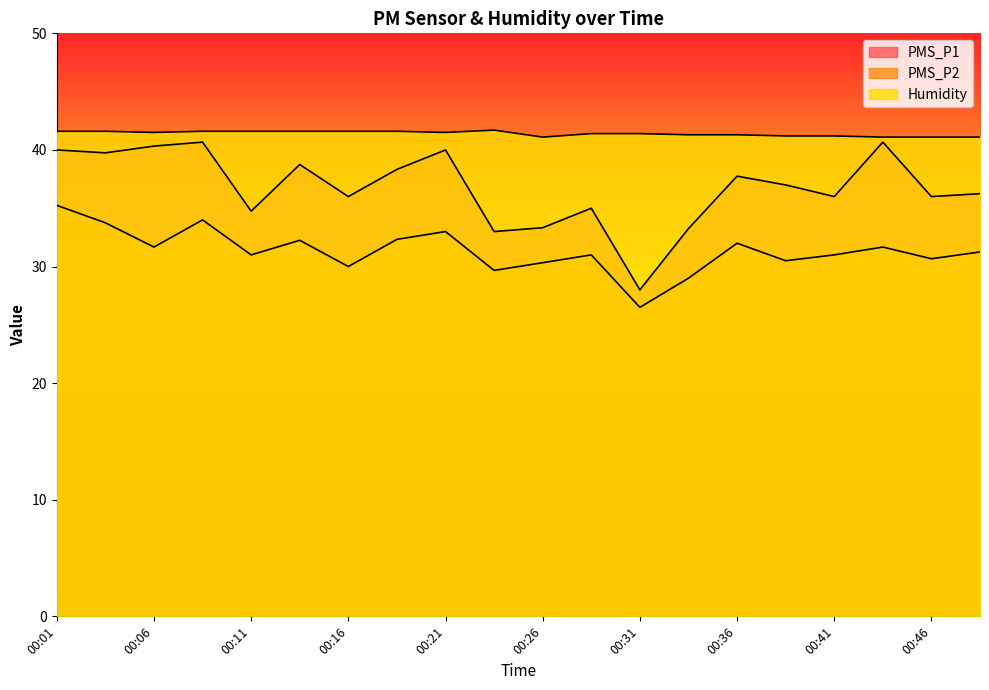

Rank the series by their maximum value, from highest to lowest.

Humidity, PMS_P1, PMS_P2